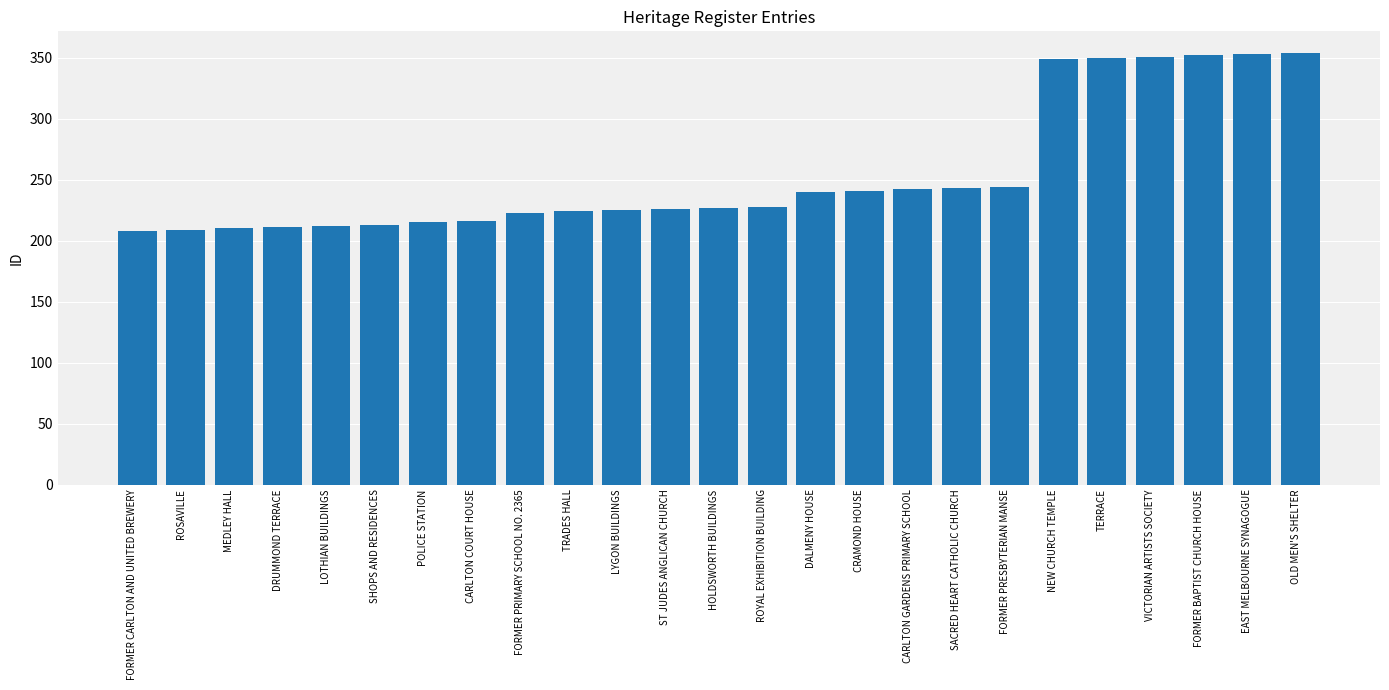

How many values are below 227?

12